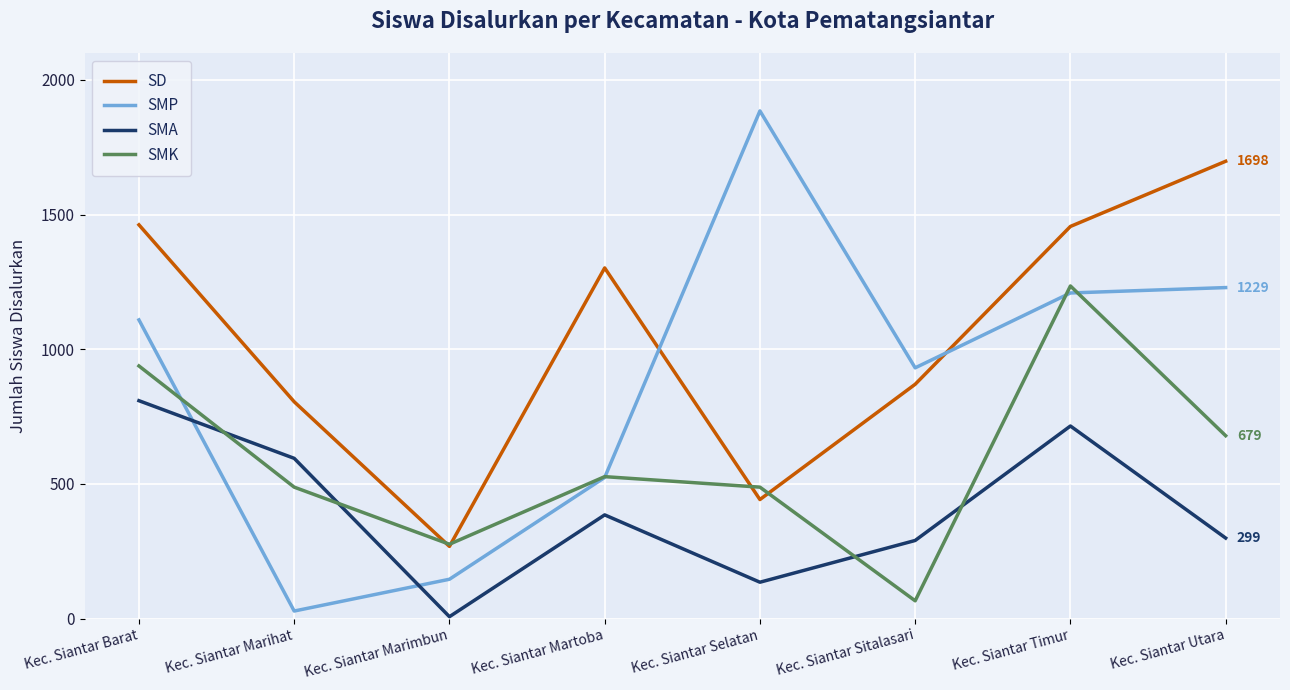

Which series changed the most between Kec. Siantar Martoba and Kec. Siantar Selatan?

SMP